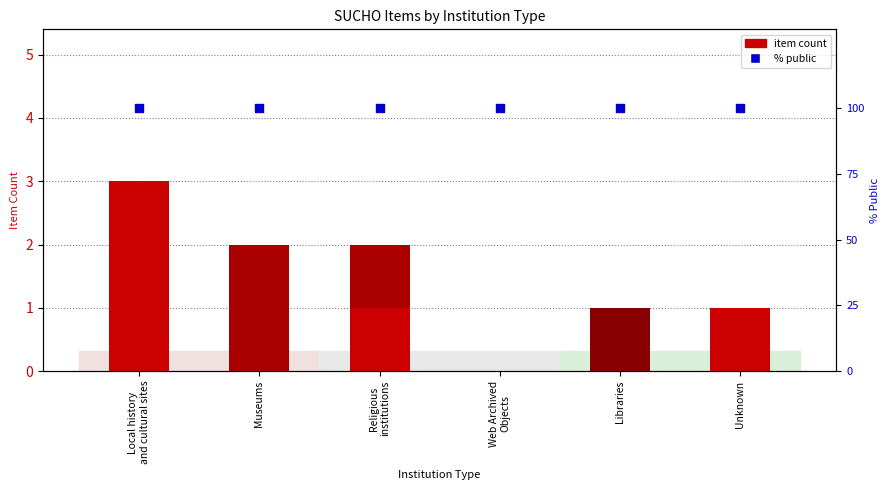

At how many categories does at least one series exceed 35?

6